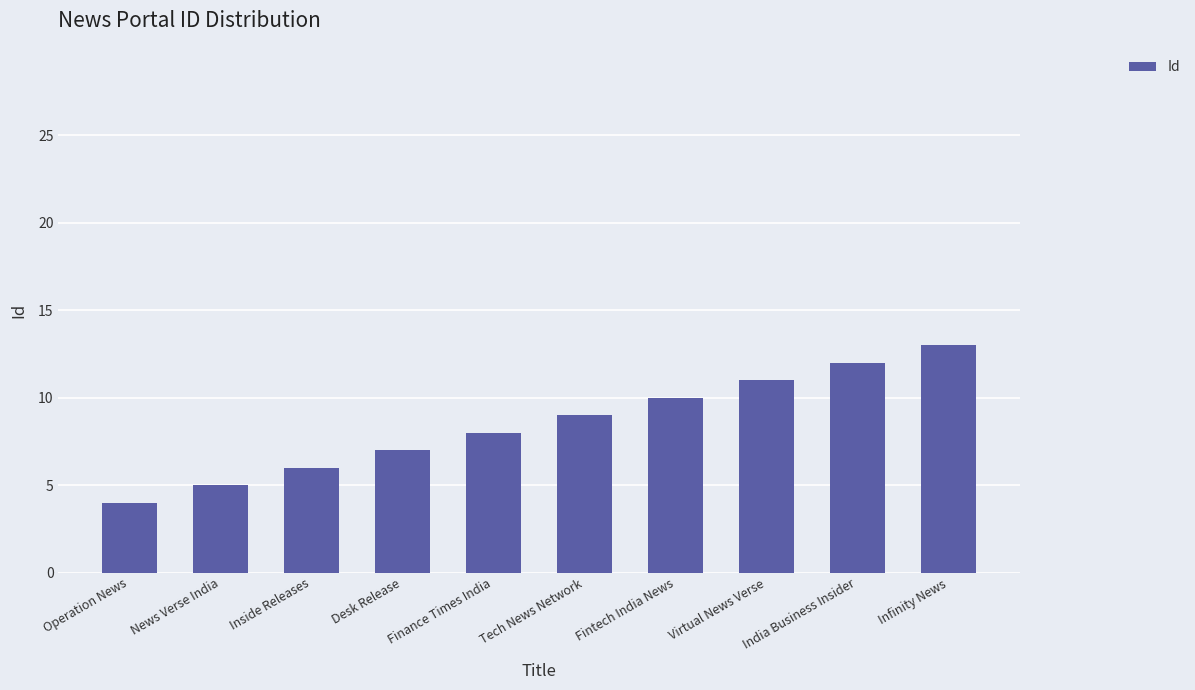

Rank the categories by value from highest to lowest.

Infinity News, India Business Insider, Virtual News Verse, Fintech India News, Tech News Network, Finance Times India, Desk Release, Inside Releases, News Verse India, Operation News